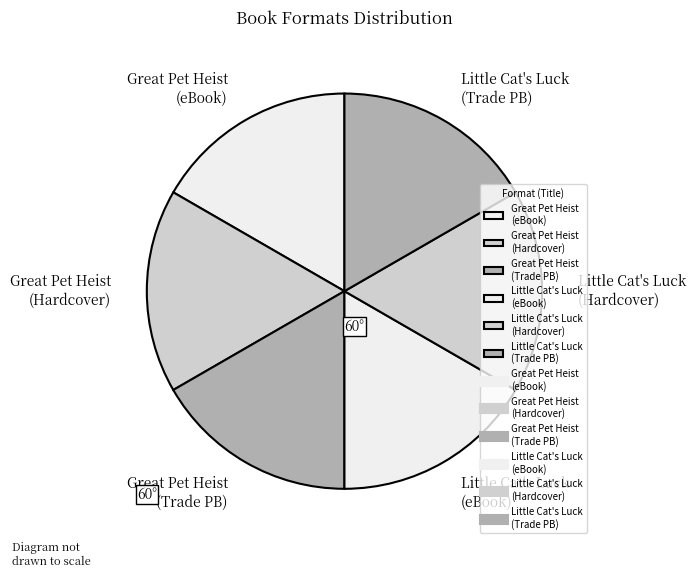

Approximately how many times larger is the value at Great Pet Heist (eBook) compared to Great Pet Heist (Hardcover)?

1.0